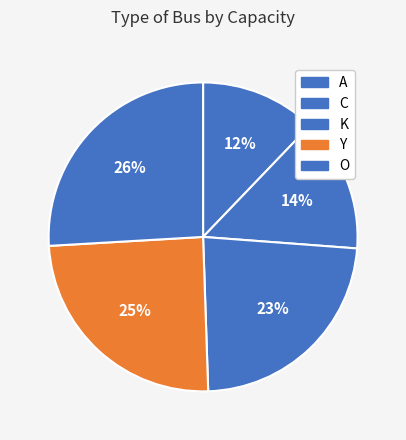

To the nearest percent, what percentage of the pie is O?

26%